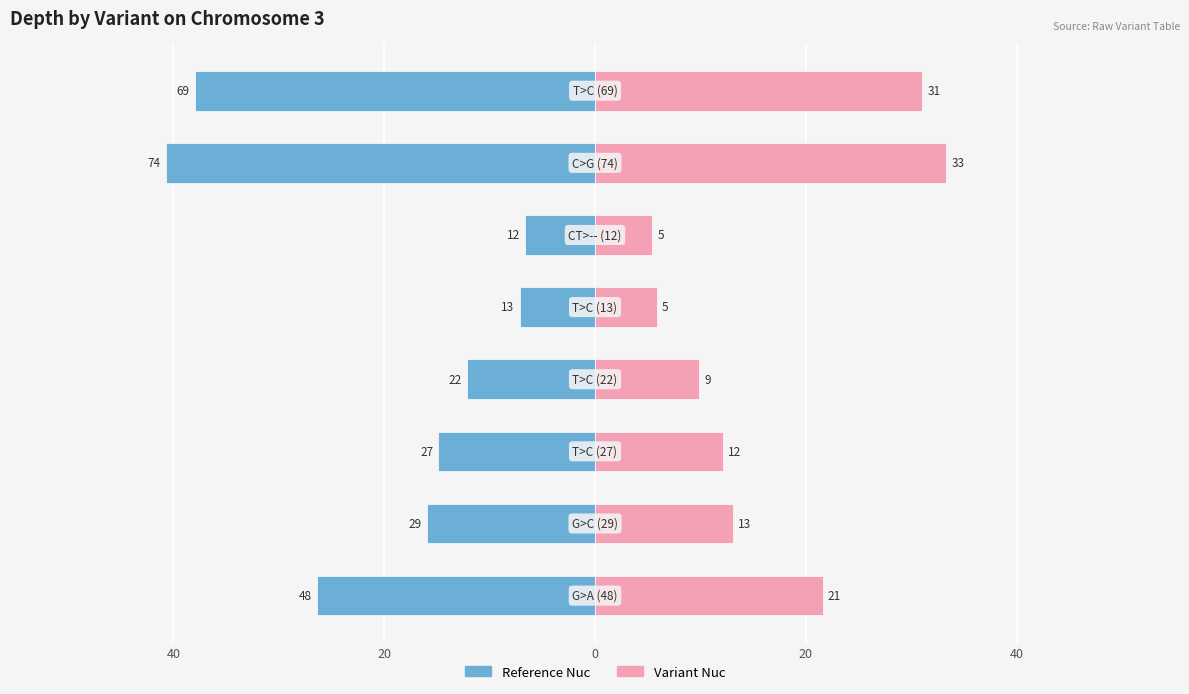

How many bars are there in total?

16